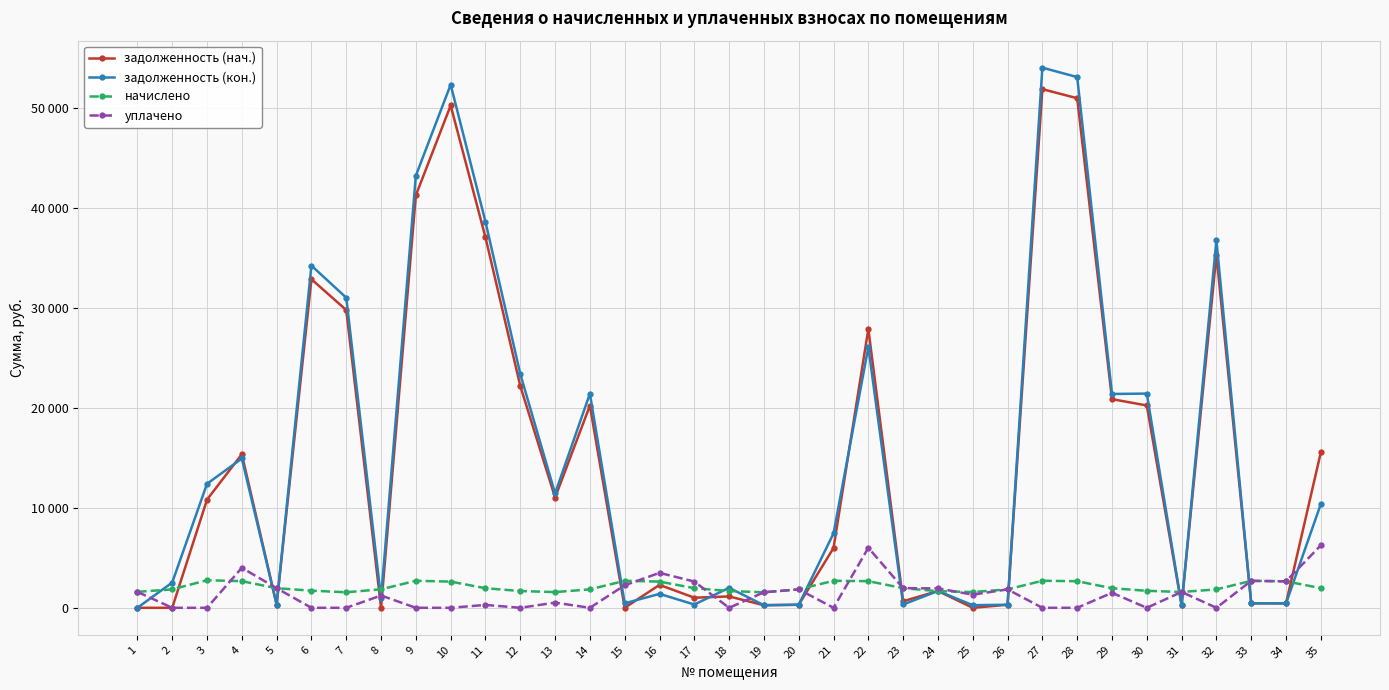

Is this an area chart (filled region under the line)?

No